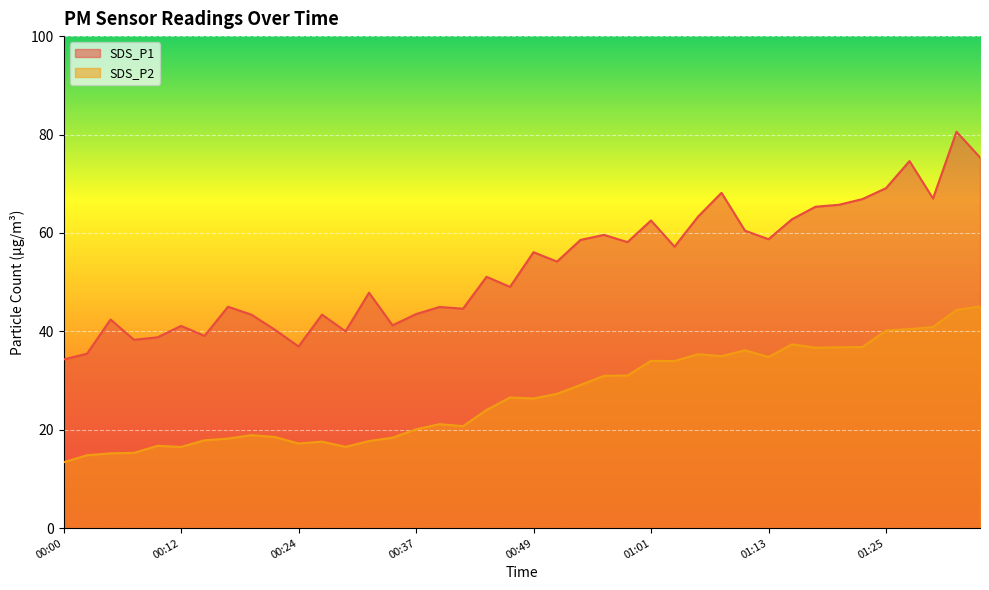

At which category is the sum across all series the highest?

01:33